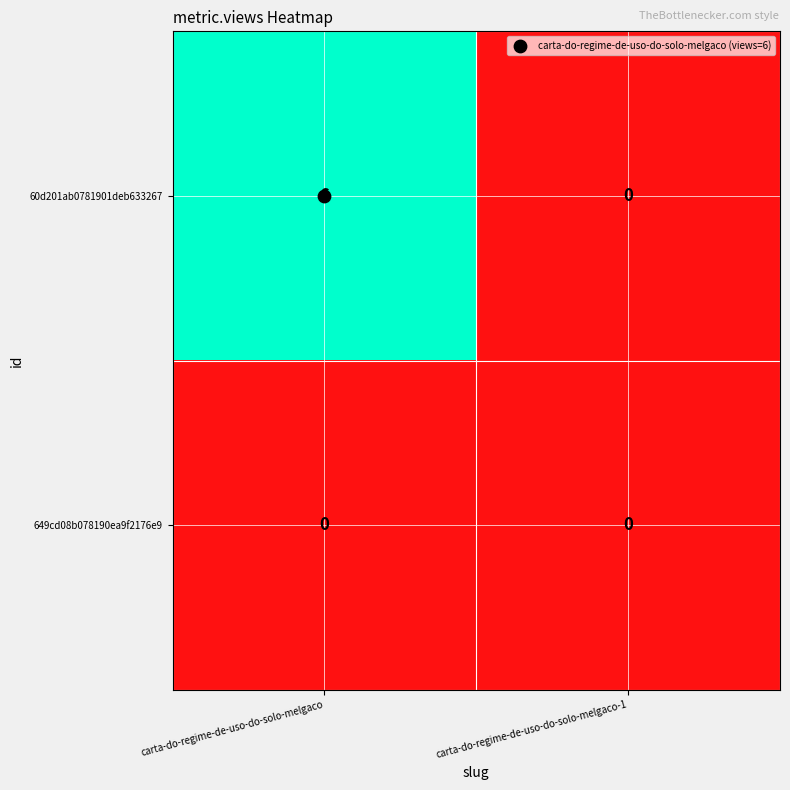

List the series in order of their peak value, lowest first.

649cd08b078190ea9f2176e9, 60d201ab0781901deb633267